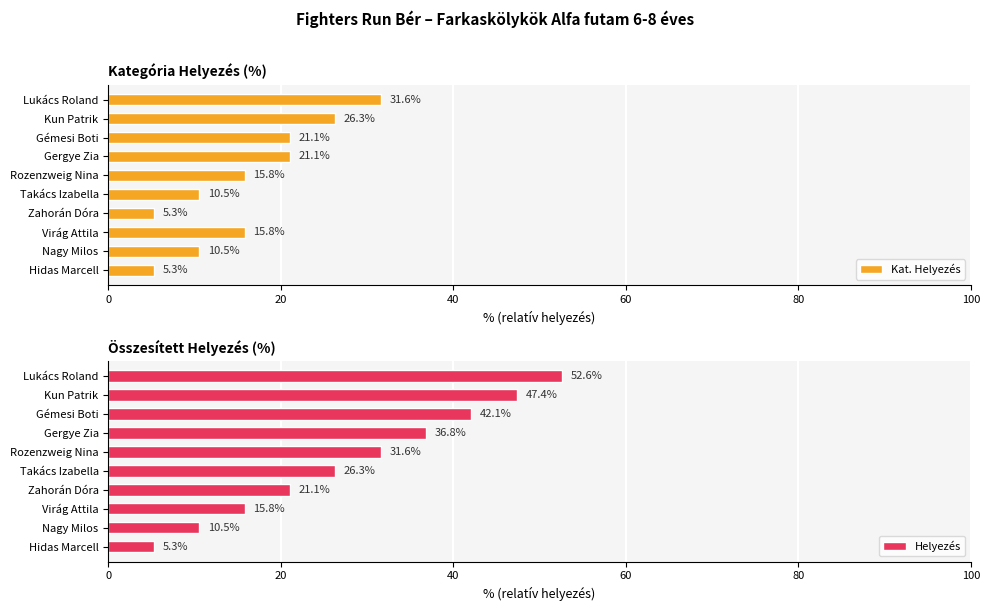

Does the chart contain stacked bars?

No